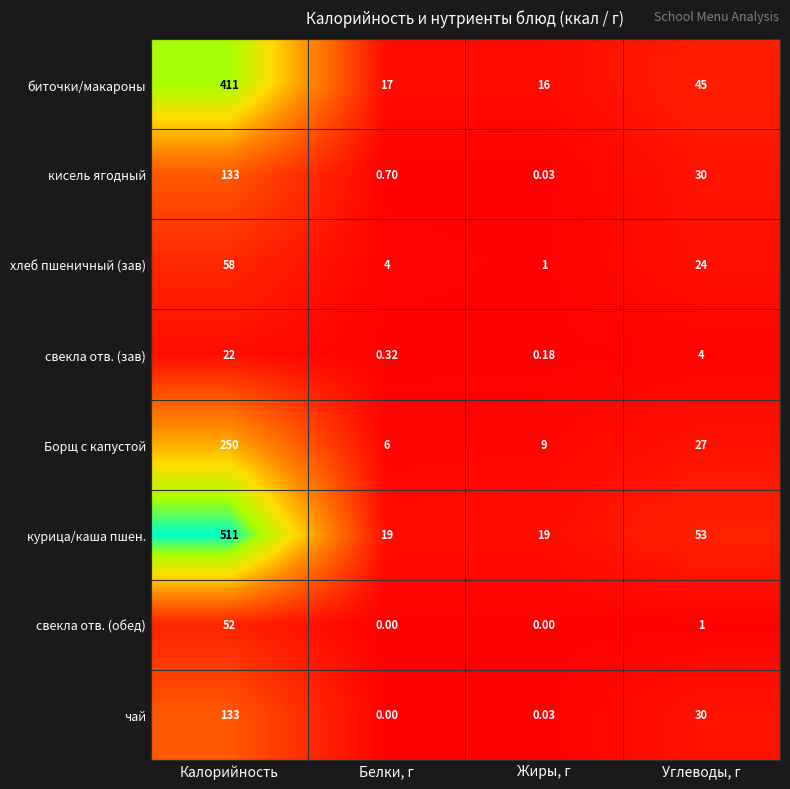

At which label does свекла отв. (обед) first exceed 1?

Калорийность